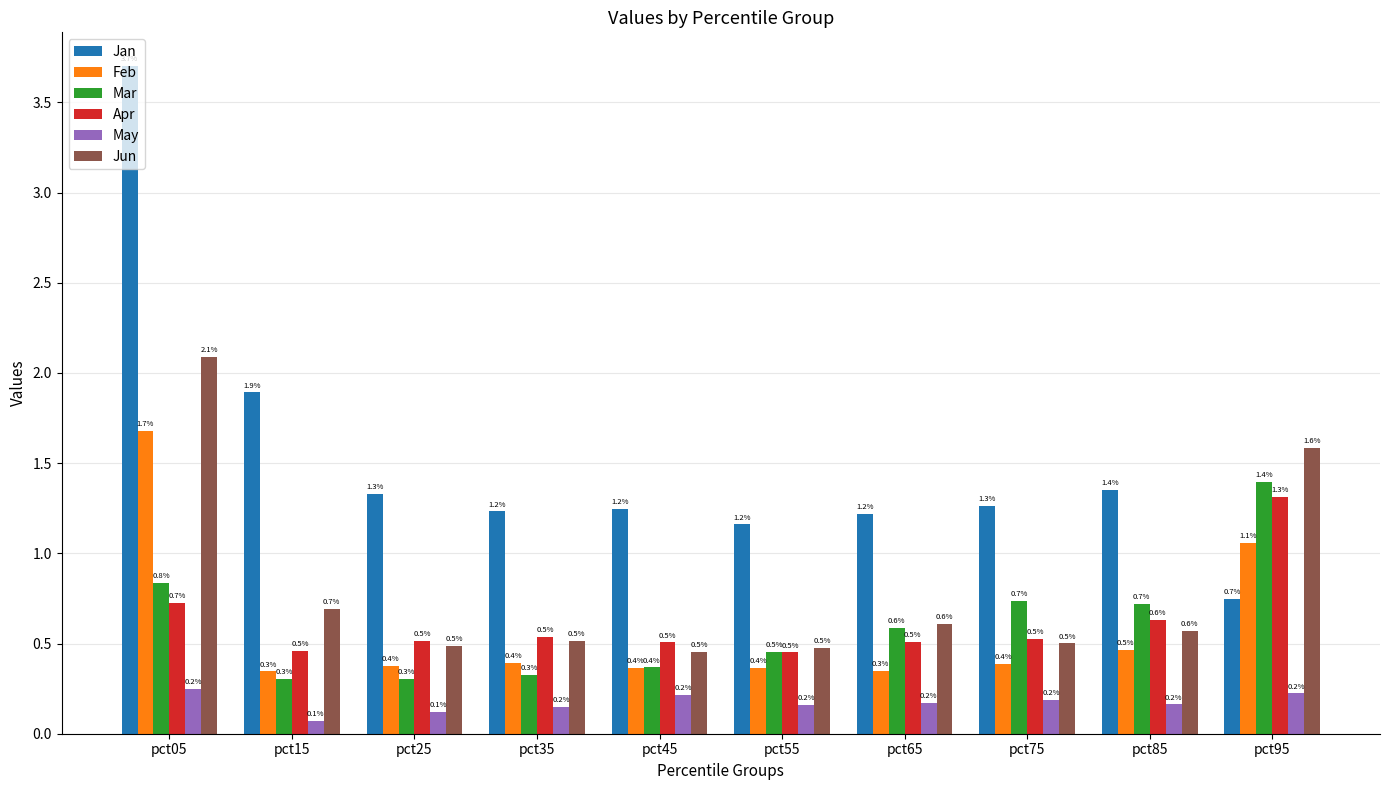

Which series has the largest range (max minus min)?

Jan